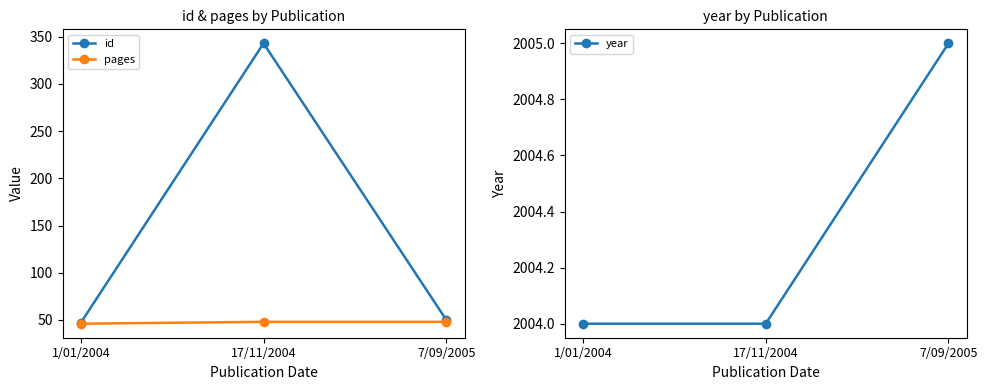

Which series has the widest spread of values?

id